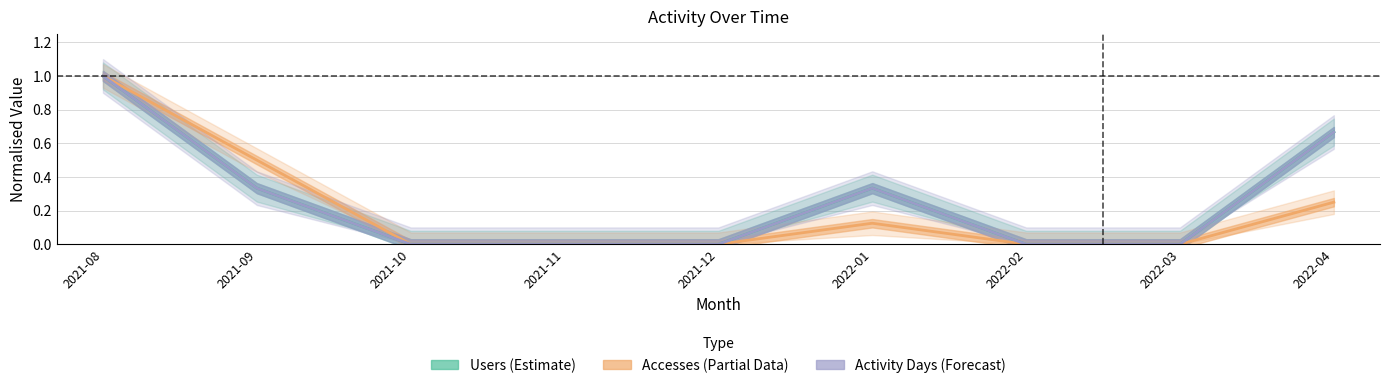

True or false: Activity Days has a value of 0.6 at 2022-02.

False